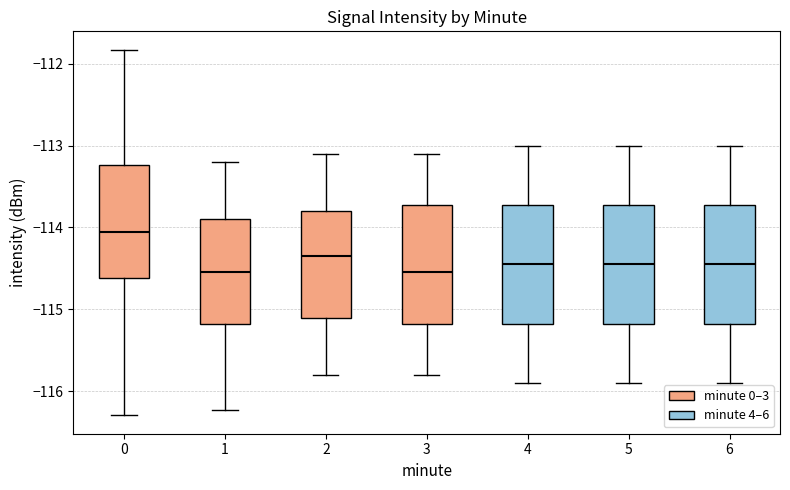

Where does the median line of the box at x = 6 sit on the y-axis? The values are not printed on the chart, so give them approximately, as read against the axis.

-114.4